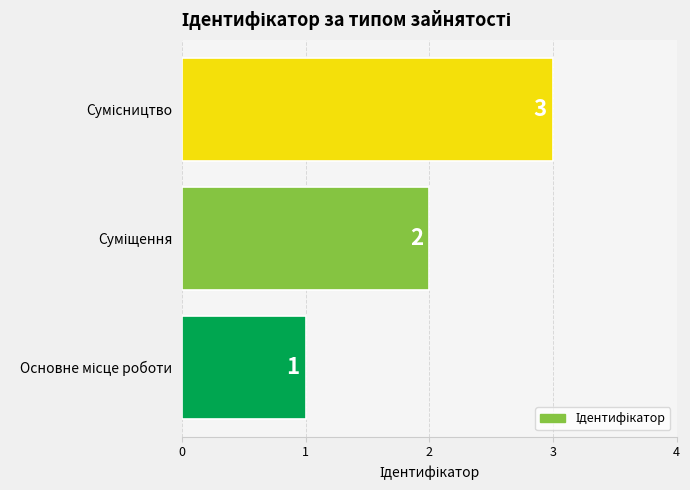

What is the maximum value shown in the chart?

3